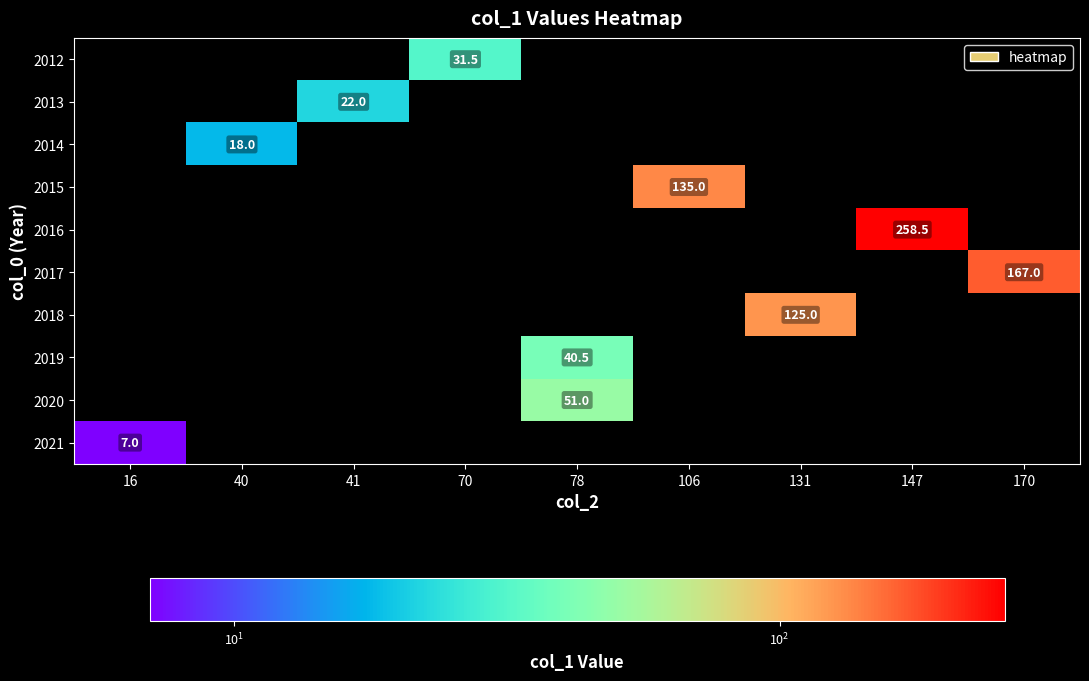

Which has a higher value, 106 or 170?

170